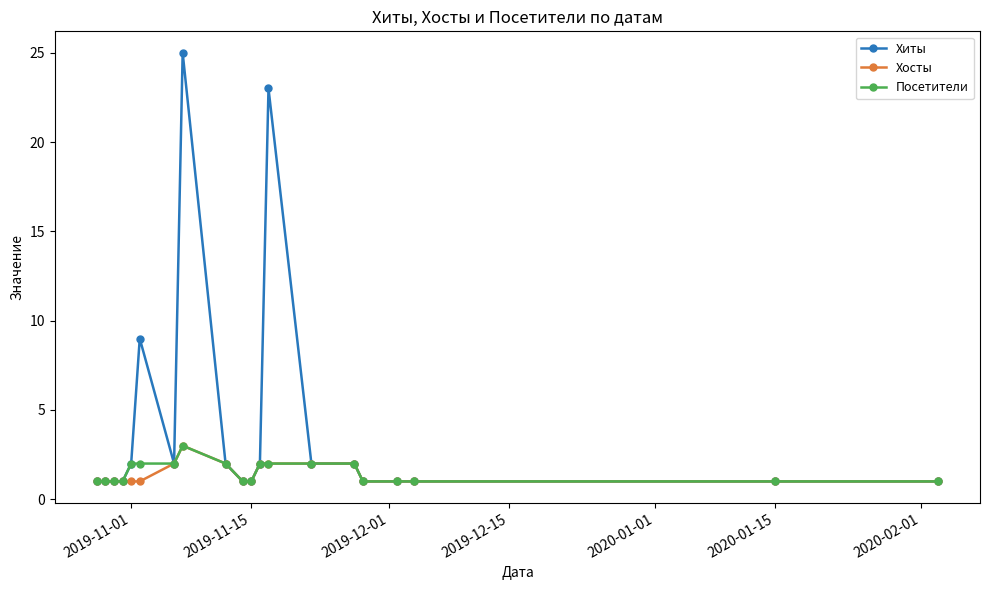

True or false: Хиты has more than 1 interior local peaks.

True